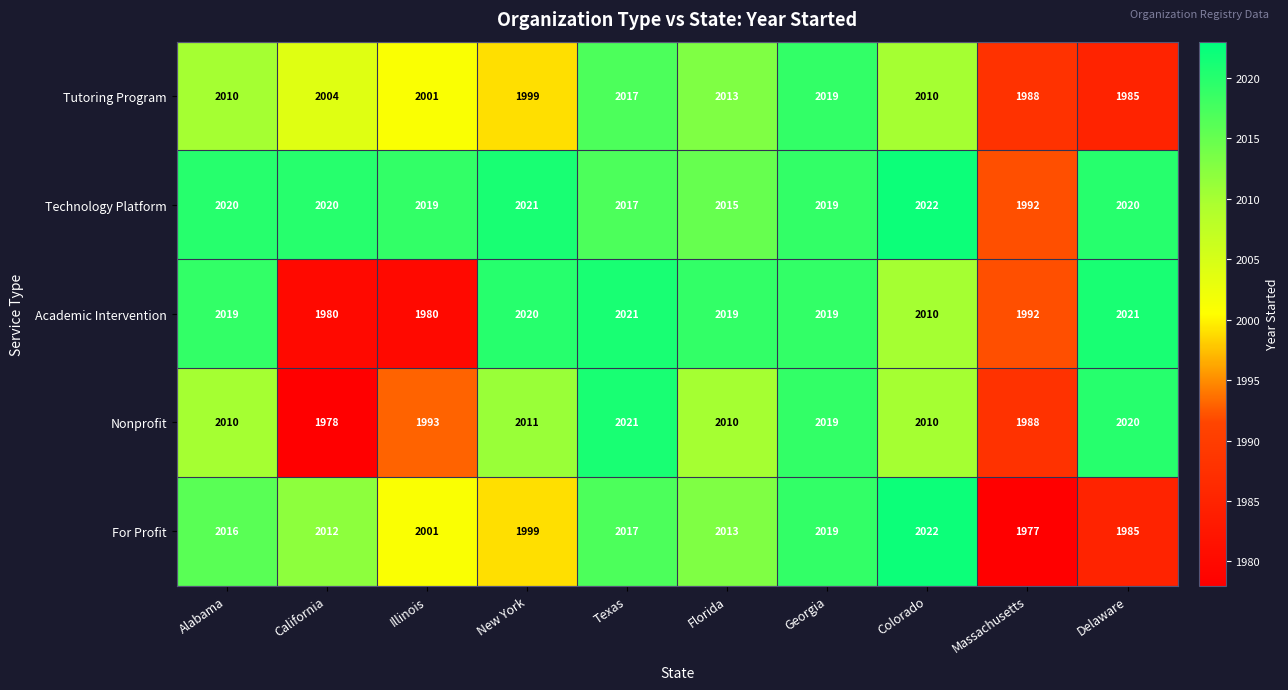

Count the number of data series in this chart.

5